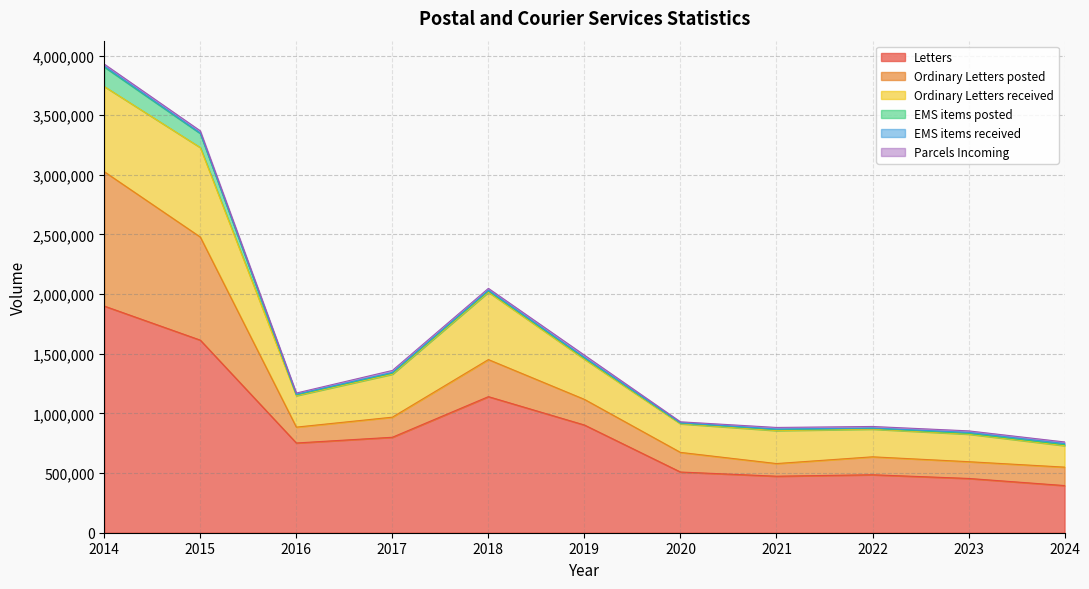

List the labels in order of Ordinary Letters received value, smallest first.

2024, 2023, 2022, 2020, 2016, 2021, 2019, 2017, 2018, 2014, 2015